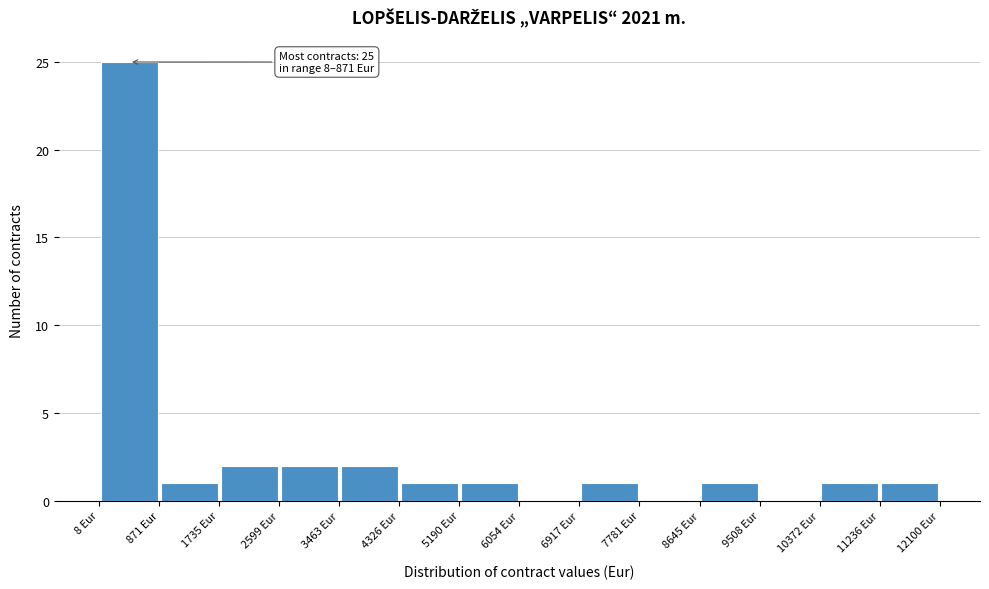

Over which range of the x-axis is the bar tallest?

0 to 900